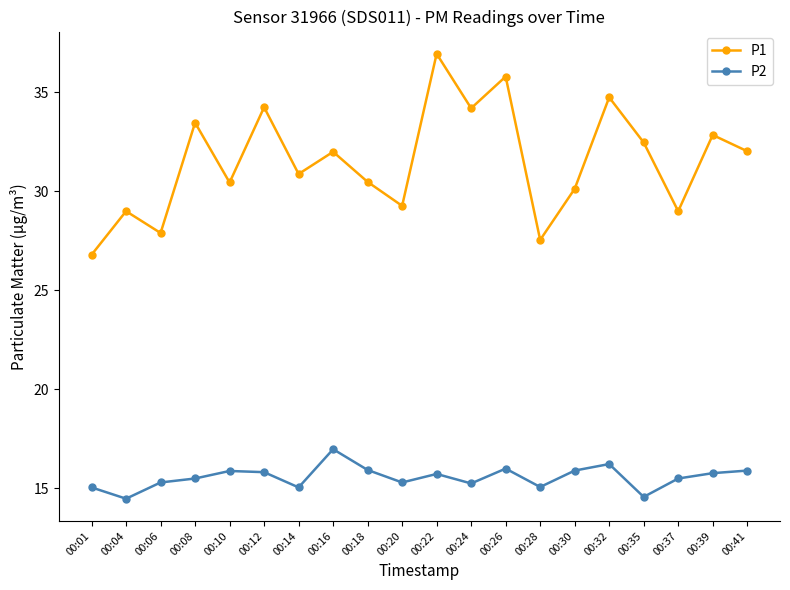

What is the total value across all series at 00:06?

43.2